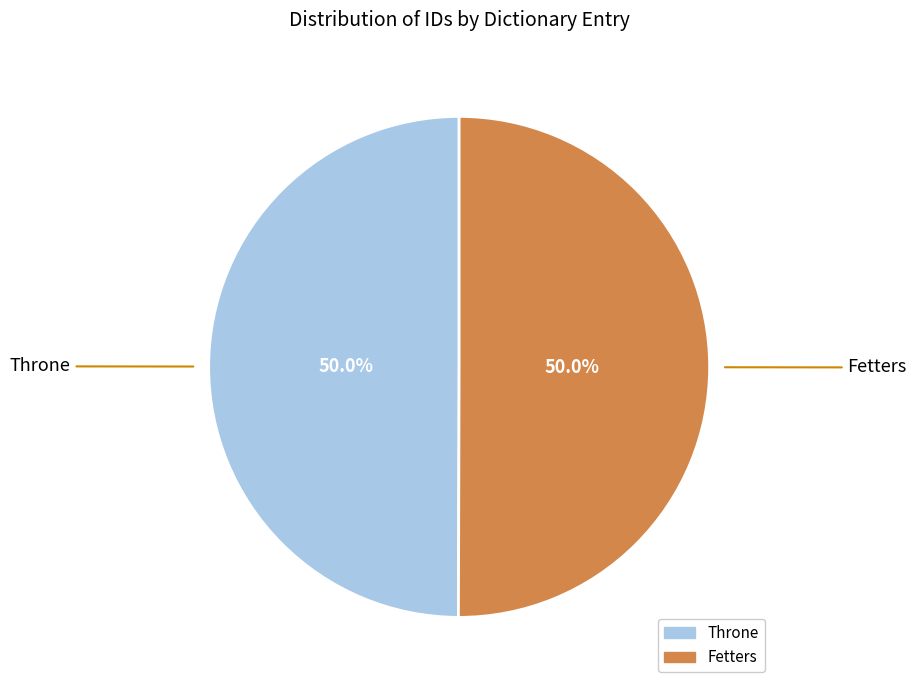

Combined, do Fetters and Throne account for over 50%?

Yes